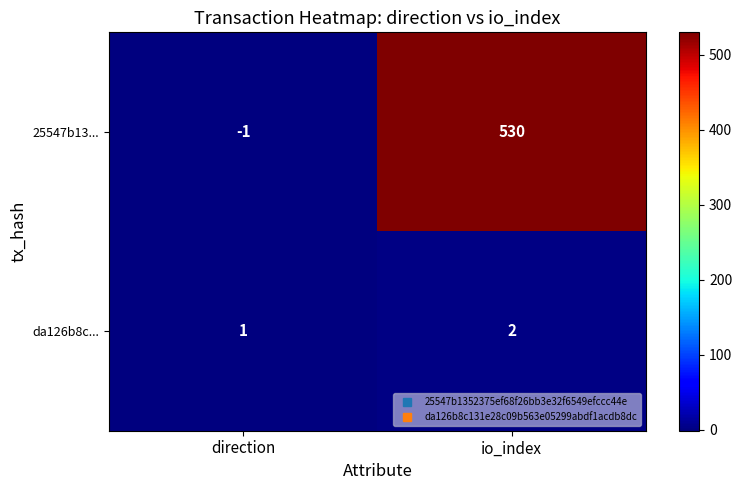

The da126b8c... series shows 3 at io_index. True or false?

False